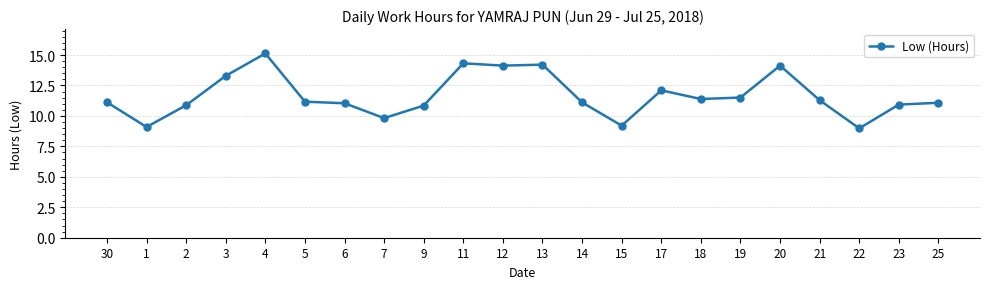

What is the label of the 21st point from the left?

23